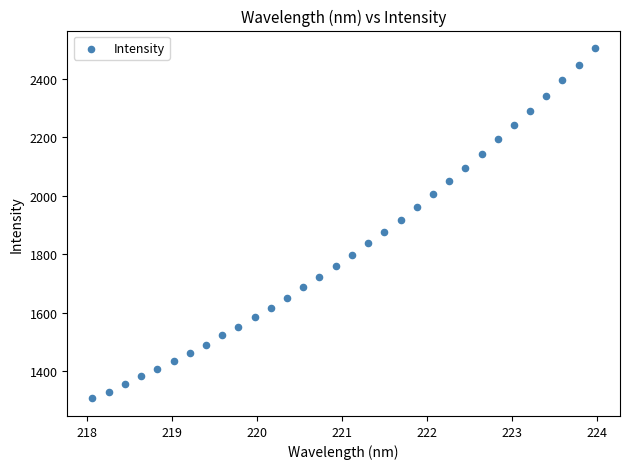

What is the range of X values (max minus min)?

5.9